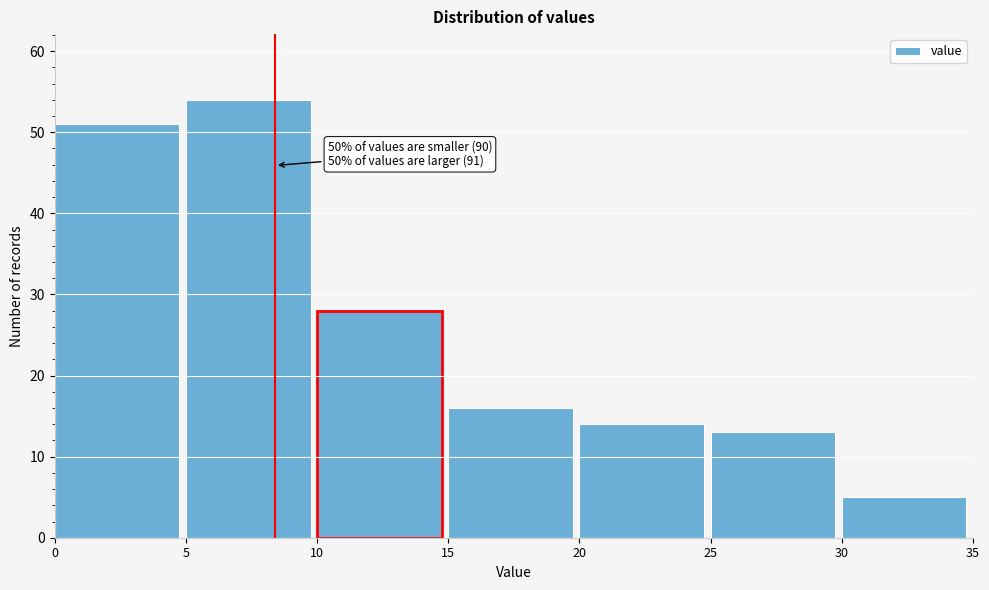

Which range on the x-axis has the tallest bar?

5 to 10